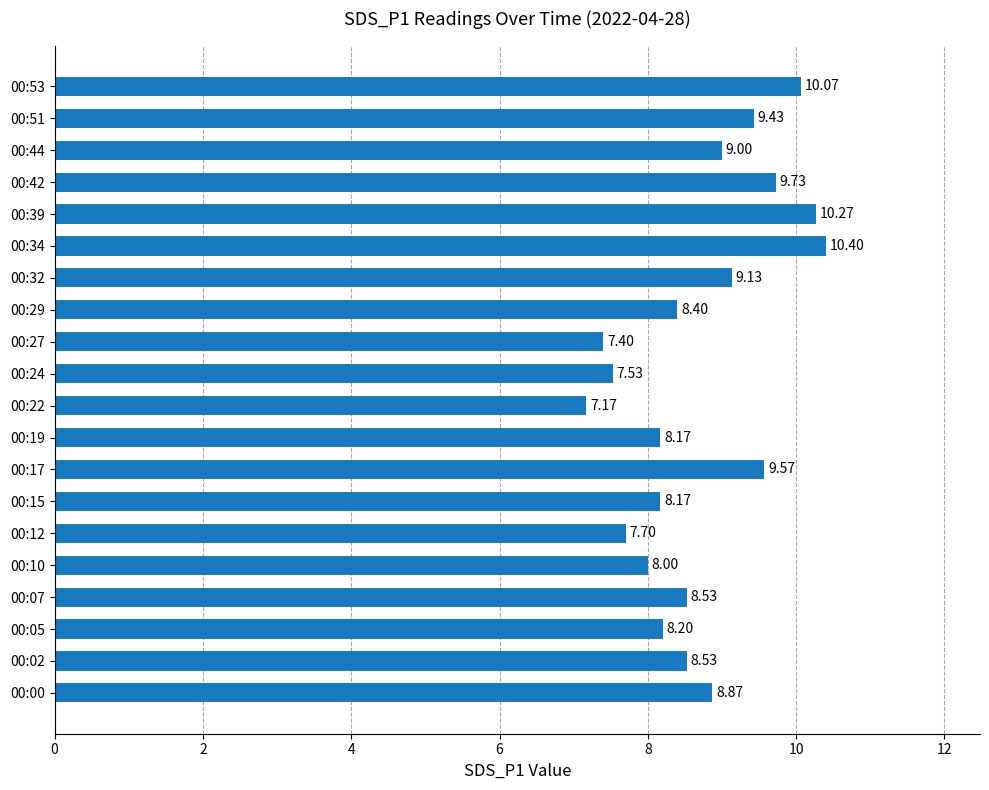

What is the average value?

8.7